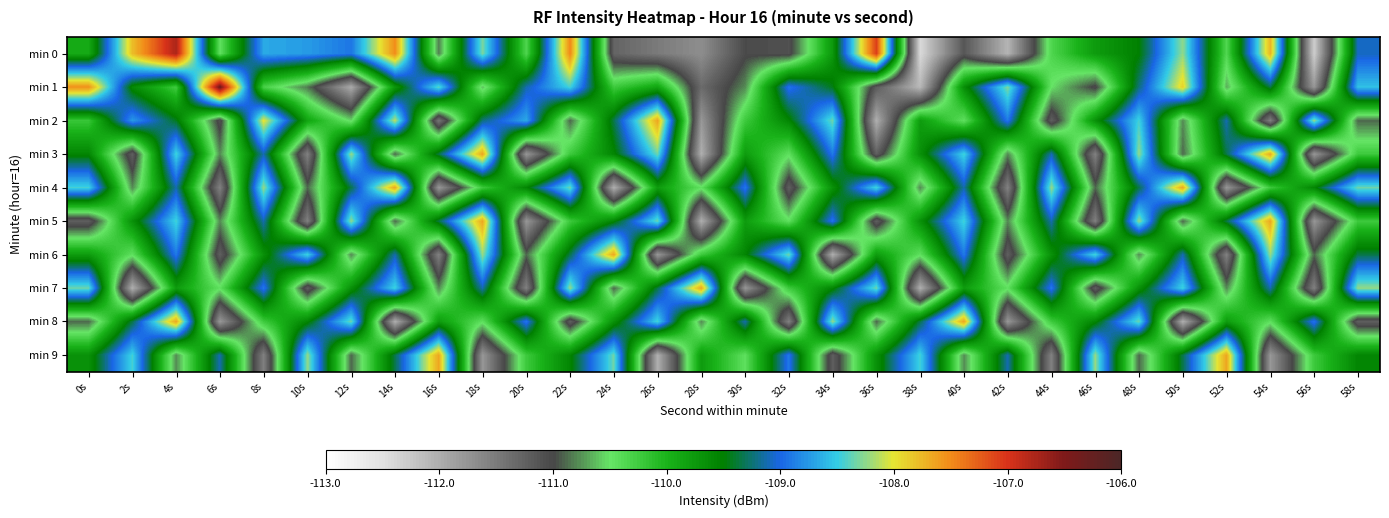

Rank the series by their maximum value, from highest to lowest.

min 1, min 0, min 2, min 3, min 4, min 5, min 6, min 7, min 8, min 9